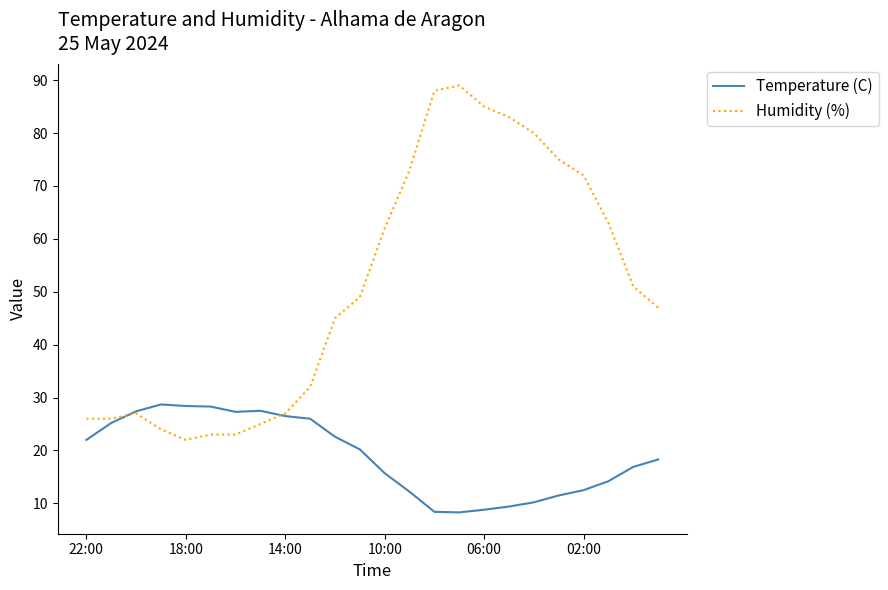

List the series in order of their overall mean, lowest first.

Temperature (C), Humidity (%)